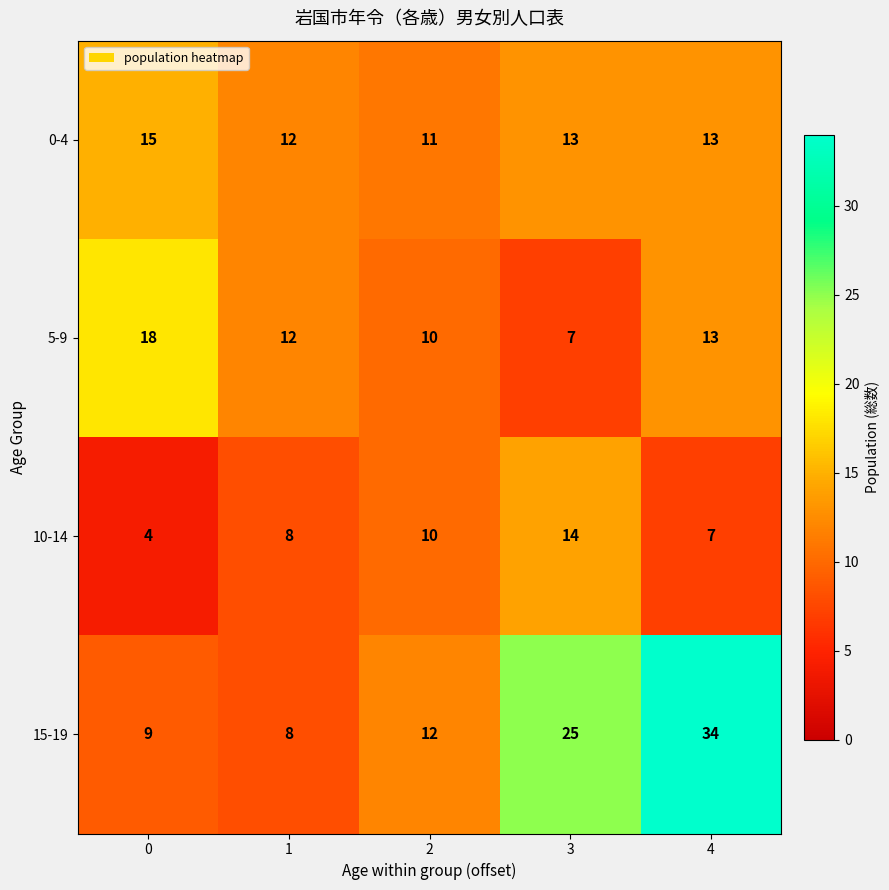

Reading right to left, what are all the values shown in this chart?

0-4: 13	13	11	12	15
5-9: 13	7	10	12	18
10-14: 7	14	10	8	4
15-19: 34	25	12	8	9